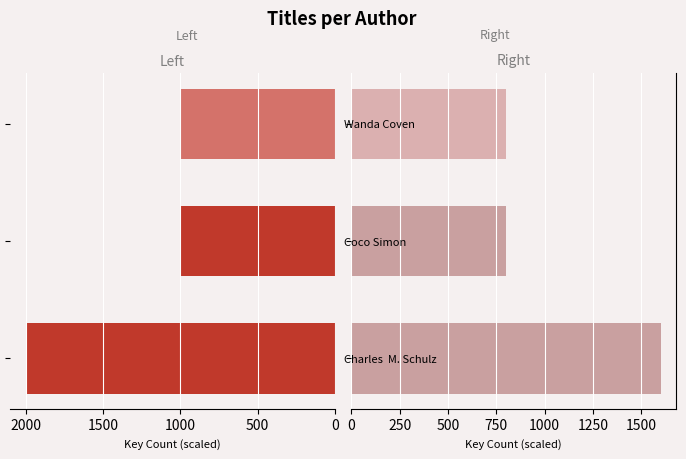

What is the maximum value shown in the chart?

2000